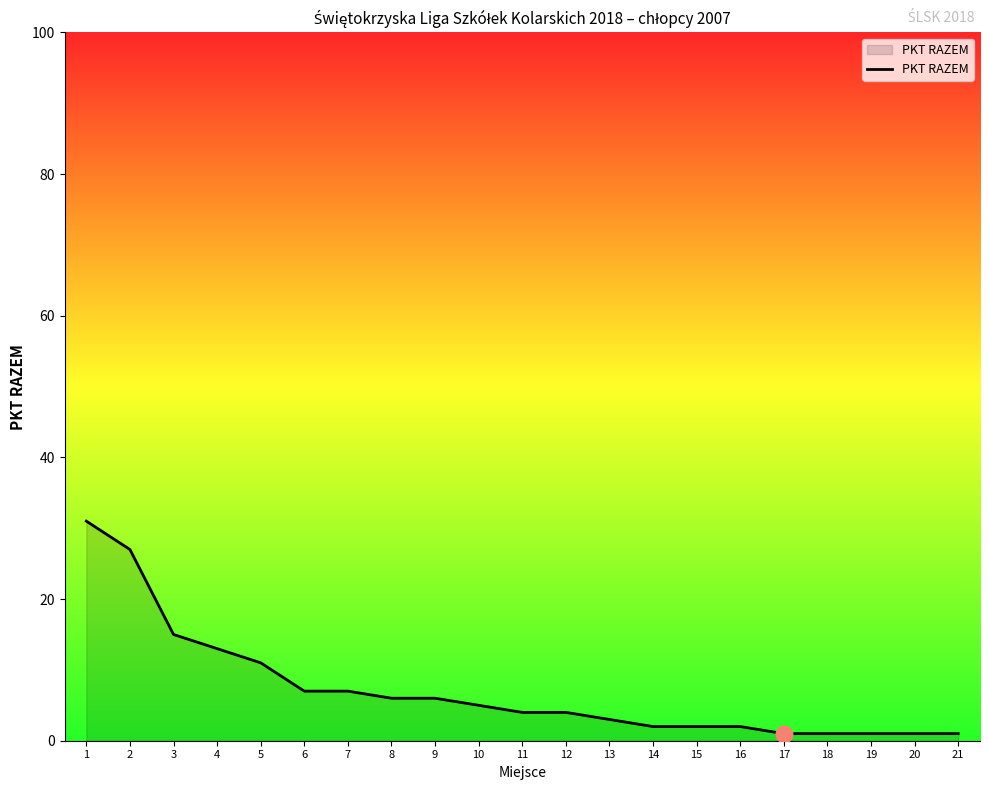

Reading left to right, what are all the values shown in this chart?

31	27	15	13	11	7	7	6	6	5	4	4	3	2	2	2	1	1	1	1	1